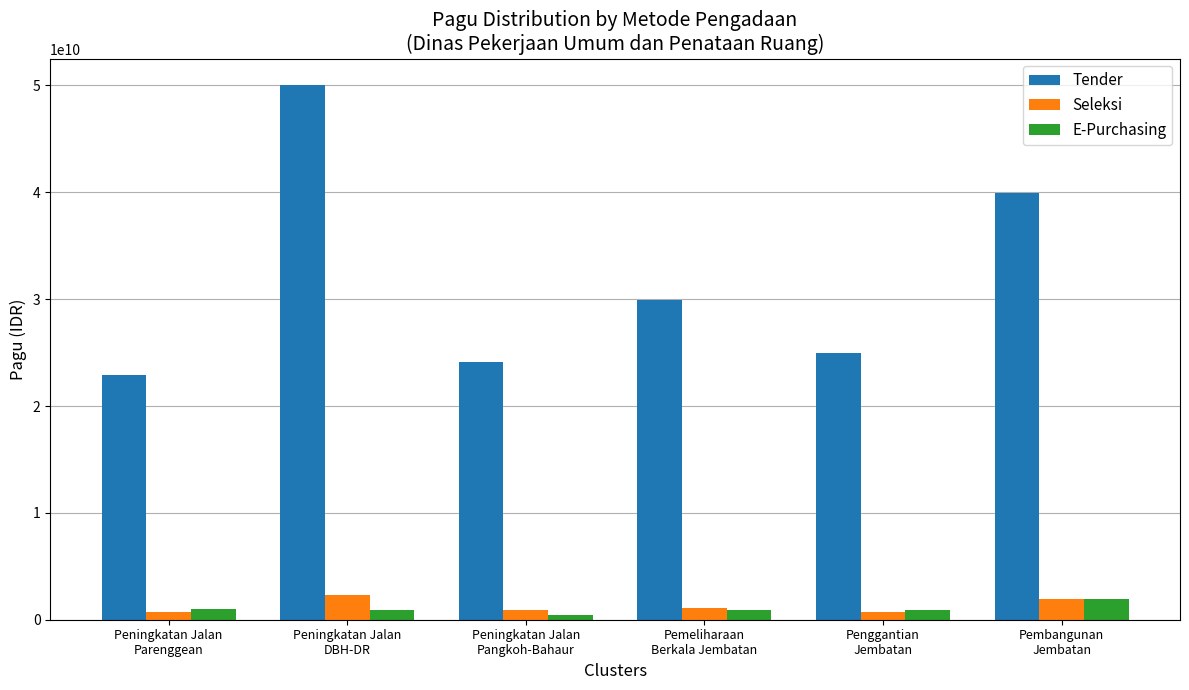

What are all the series names shown in the legend?

Tender, Seleksi, E-Purchasing